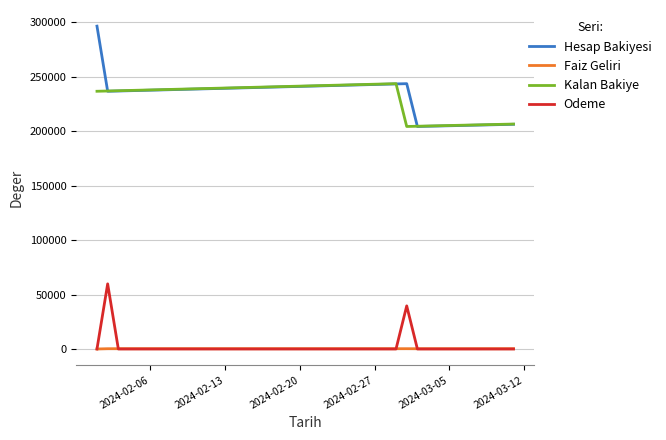

What is the highest value of the Hesap Bakiyesi series?

296582.0